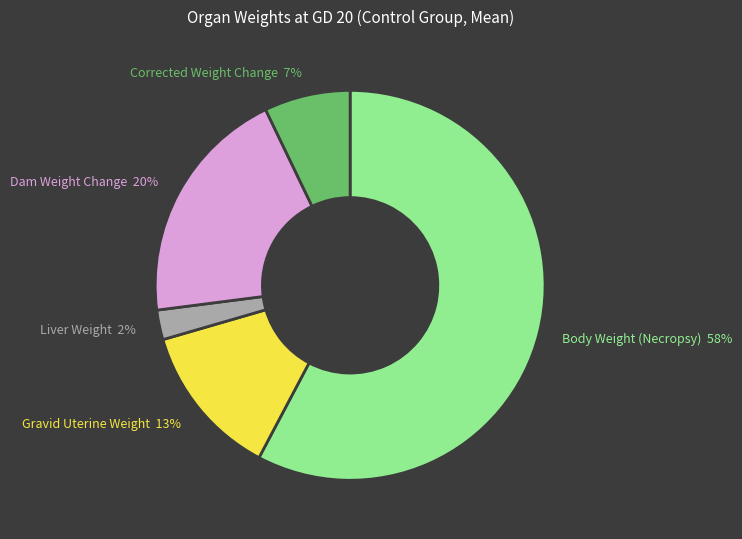

Approximately how many times larger is the value at Body Weight (Necropsy) 58% compared to Gravid Uterine Weight 13%?

4.5